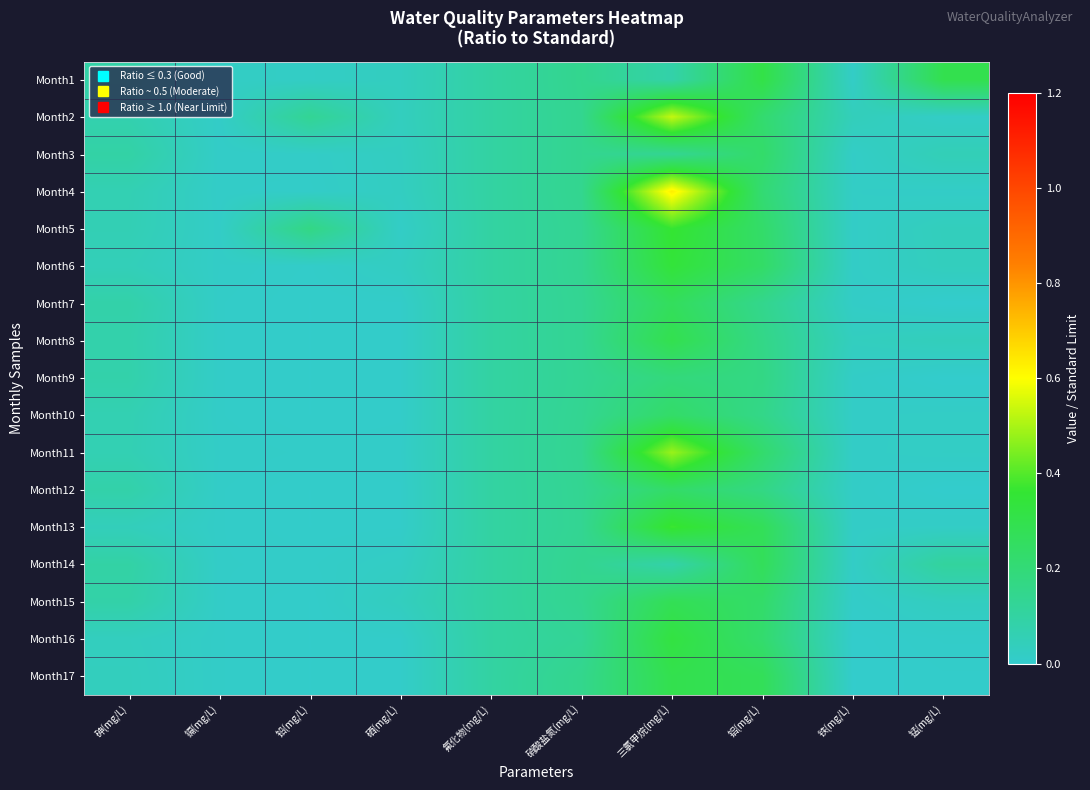

At which category is the sum across all series the highest?

三氯甲烷(mg/L)